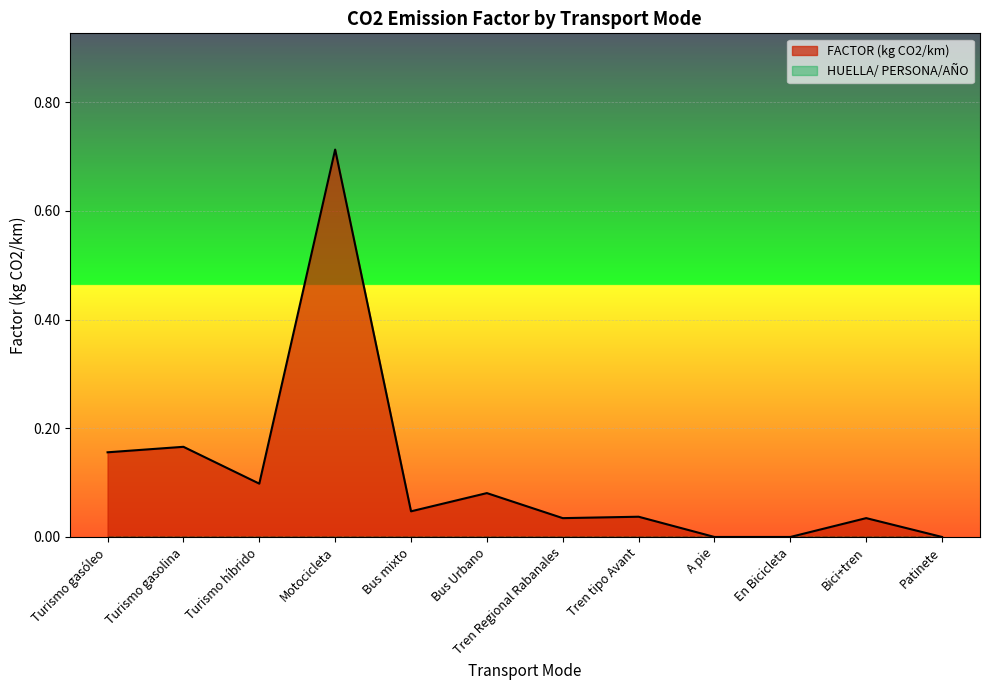

What is the greatest value displayed?

0.7